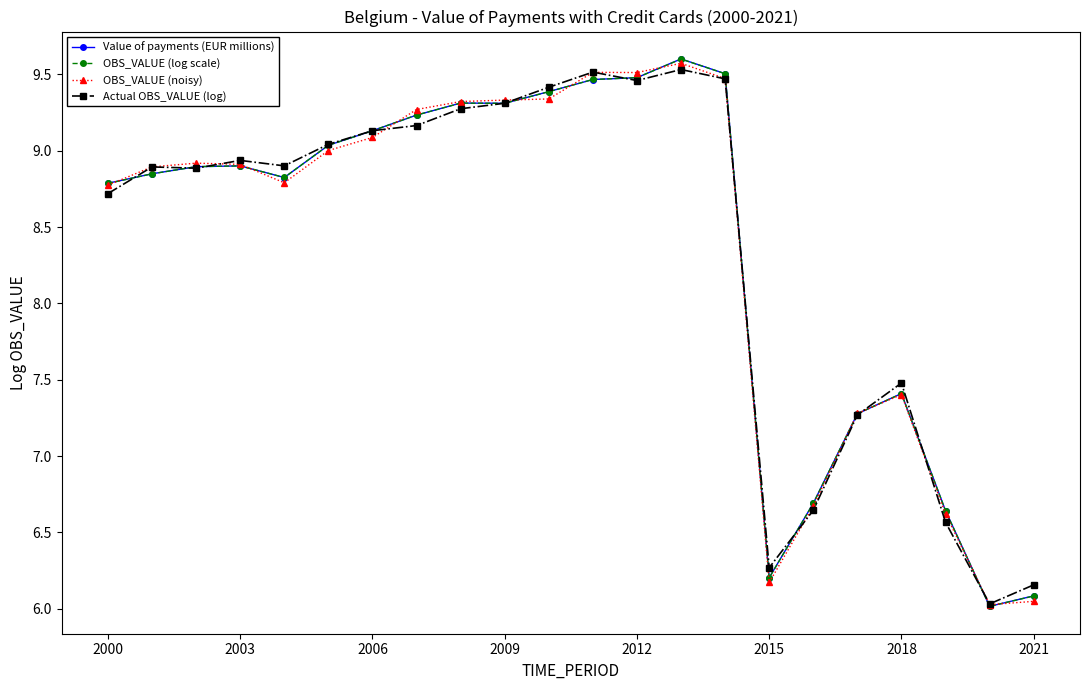

At how many categories does at least one series exceed 8?

15